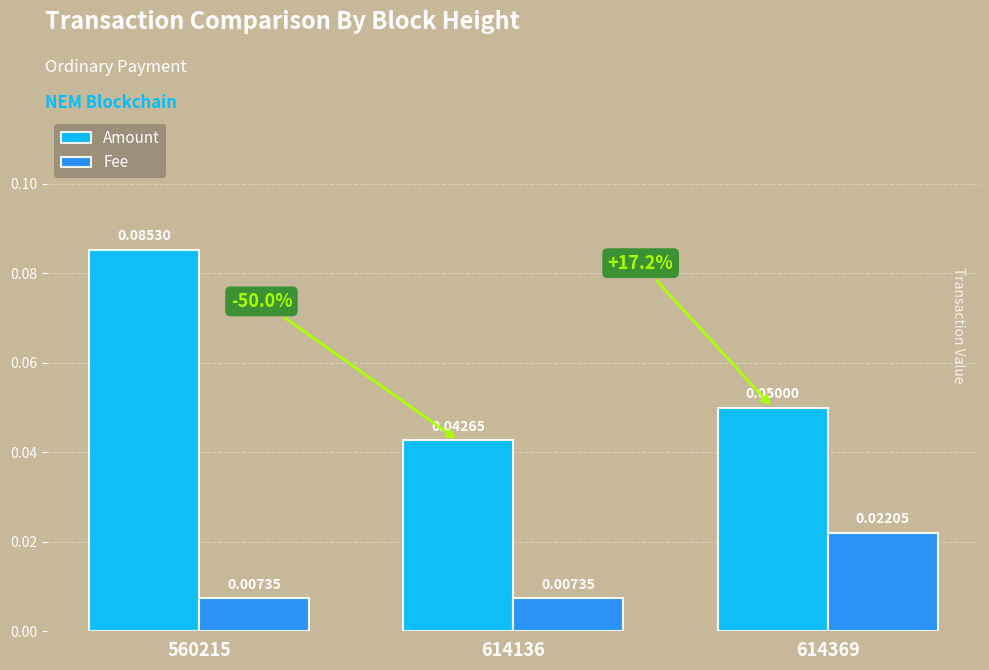

At 614136, list the series in order from smallest to largest.

Fee, Amount